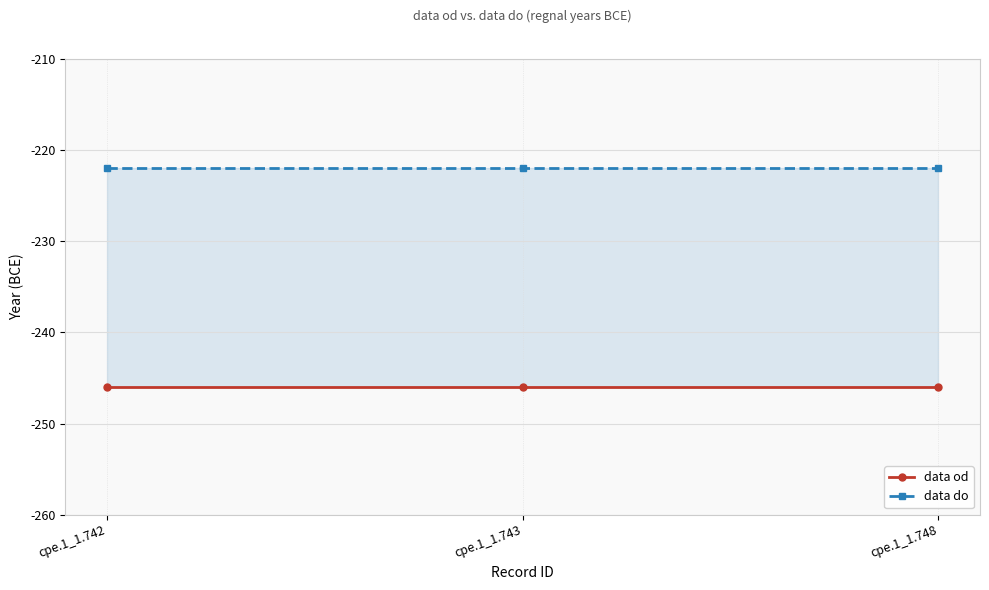

List the series in order of their peak value, lowest first.

data od, data do